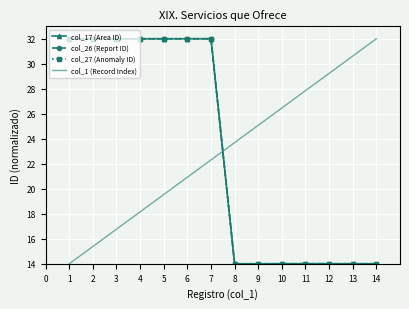

In col_17 (Area ID), how many points are lower than both neighbors (excluding endpoints)?

2